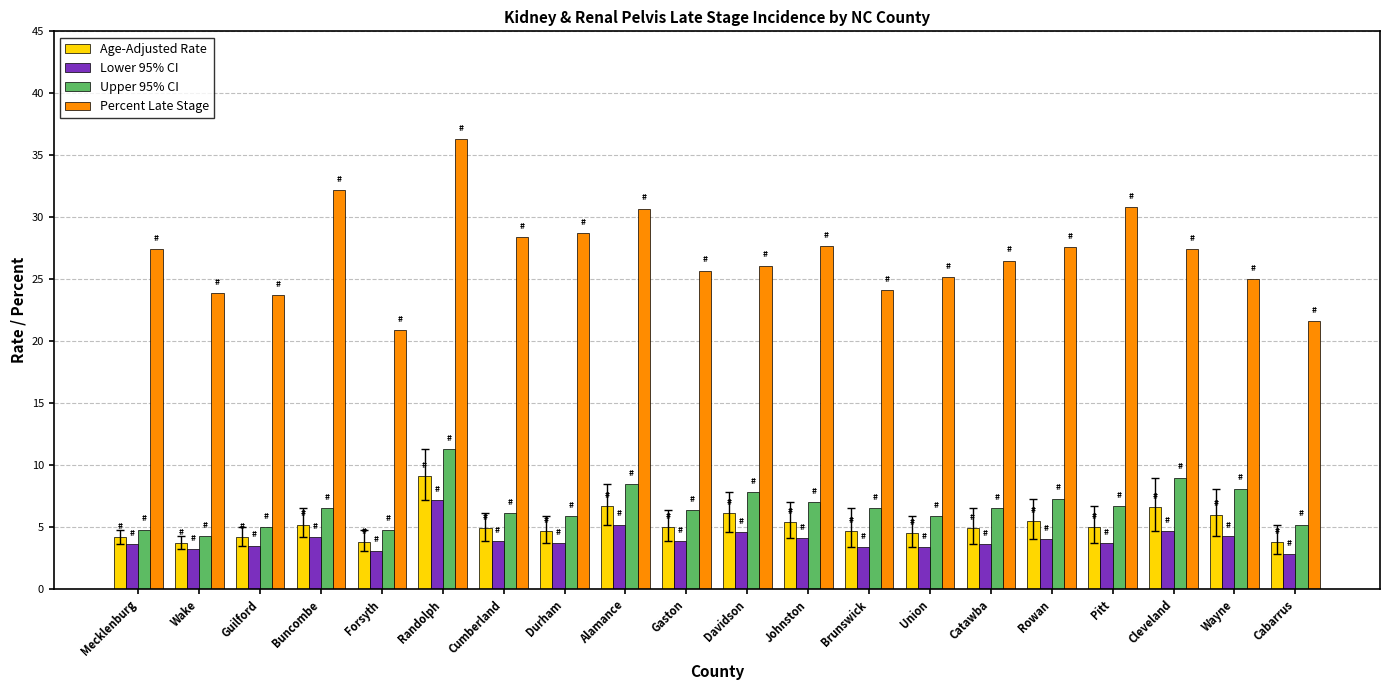

What is the approximate value of Age-Adjusted Rate at Pitt?

5.0